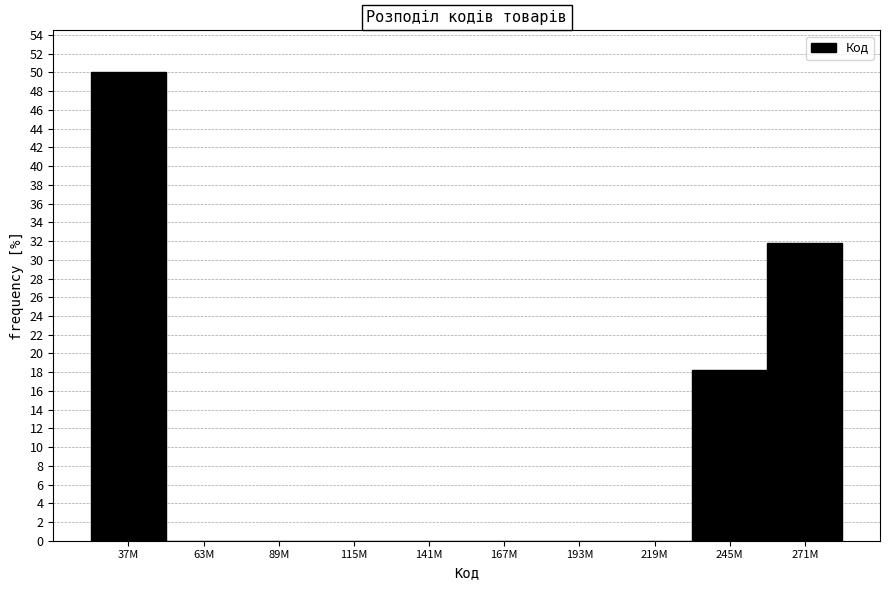

Reading left to right, what are all the values shown in this chart?

37M=50.0	63M=0.0	89M=0.0	115M=0.0	141M=0.0	167M=0.0	193M=0.0	219M=0.0	245M=18.2	271M=31.8